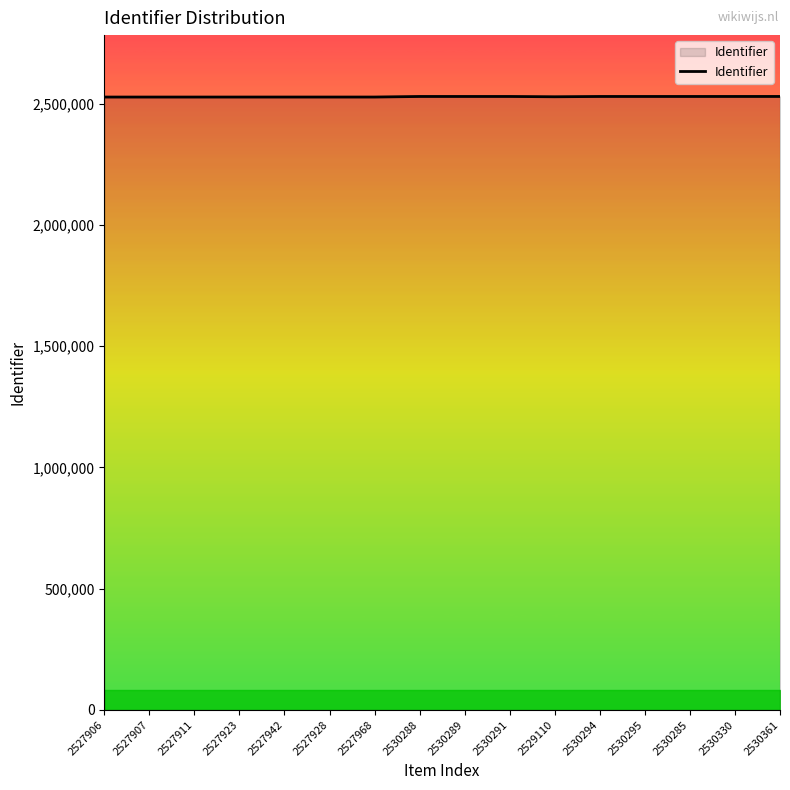

True or false: the data shows 2530289 at 2530289.

True